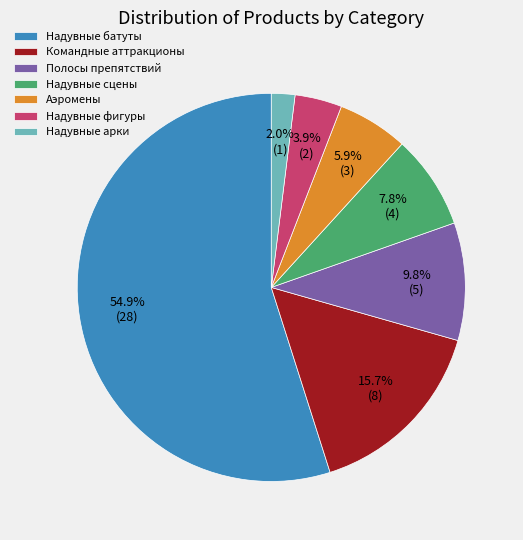

What percentage is the Надувные сцены slice, to the nearest percent?

8%